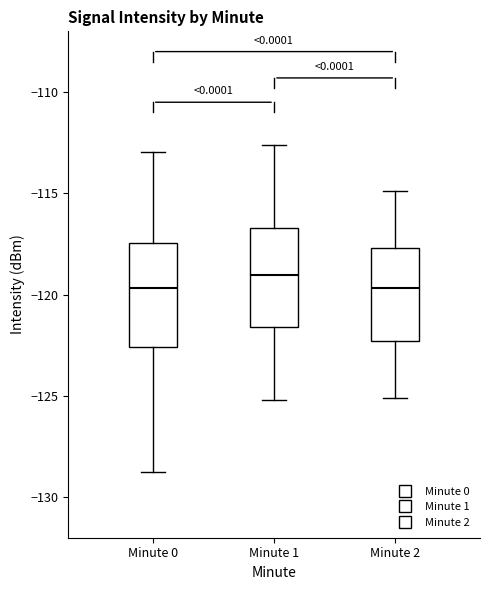

Reading left to right, read every box against the y-axis: the position of its median line, the range the box covers, and the ends of its whiskers. The values are not printed on the chart, so give them approximately, as read against the axis.

Minute 0: median -119.5, box -122.5 to -117.5, whiskers -129.0 to -113.0
Minute 1: median -119.0, box -121.5 to -116.5, whiskers -125.0 to -112.5
Minute 2: median -119.5, box -122.5 to -117.5, whiskers -125.0 to -115.0